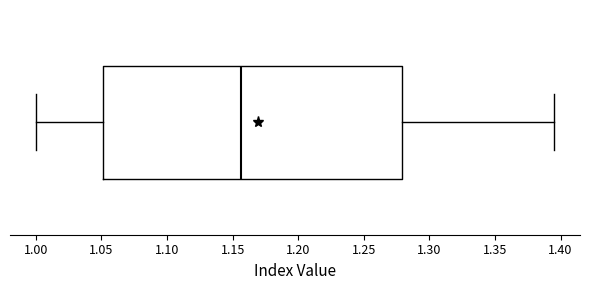

Where is the right edge of the box on the x-axis? The values are not printed on the chart, so give them approximately, as read against the axis.

1.280